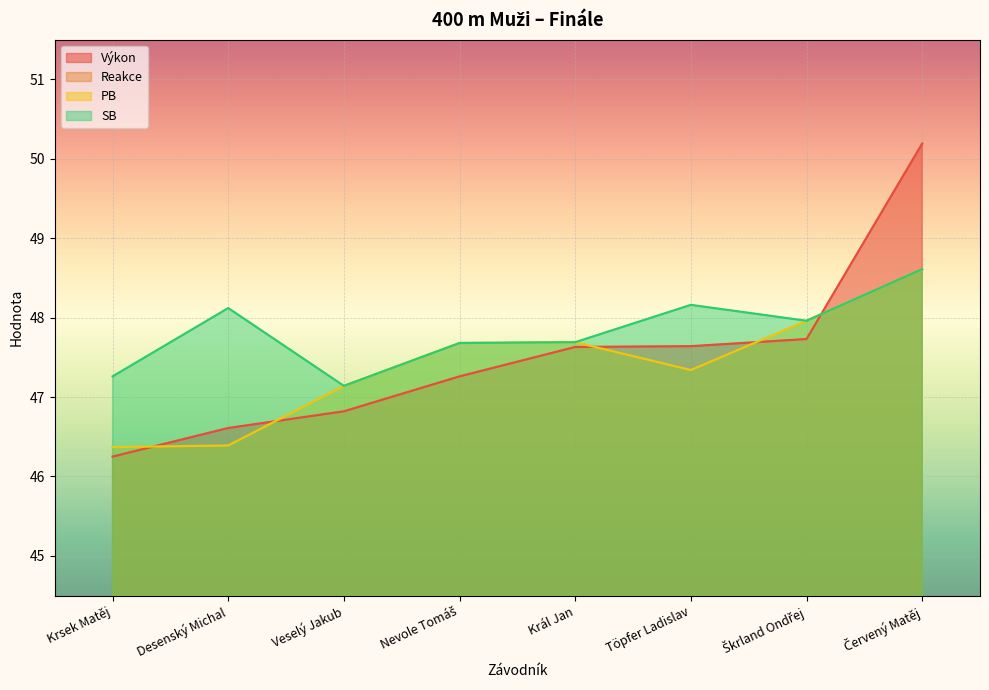

Reading left to right, what are all the values shown in this chart?

Výkon: Krsek Matěj=46.2	Desenský Michal=46.6	Veselý Jakub=46.8	Nevole Tomáš=47.3	Král Jan=47.6	Töpfer Ladislav=47.6	Škrland Ondřej=47.7	Červený Matěj=50.2
Reakce: Krsek Matěj=0.1	Desenský Michal=0.2	Veselý Jakub=0.2	Nevole Tomáš=0.2	Král Jan=0.2	Töpfer Ladislav=0.1	Škrland Ondřej=0.2	Červený Matěj=0.2
PB: Krsek Matěj=46.4	Desenský Michal=46.4	Veselý Jakub=47.1	Nevole Tomáš=47.7	Král Jan=47.7	Töpfer Ladislav=47.3	Škrland Ondřej=48.0	Červený Matěj=48.6
SB: Krsek Matěj=47.3	Desenský Michal=48.1	Veselý Jakub=47.1	Nevole Tomáš=47.7	Král Jan=47.7	Töpfer Ladislav=48.2	Škrland Ondřej=48.0	Červený Matěj=48.6